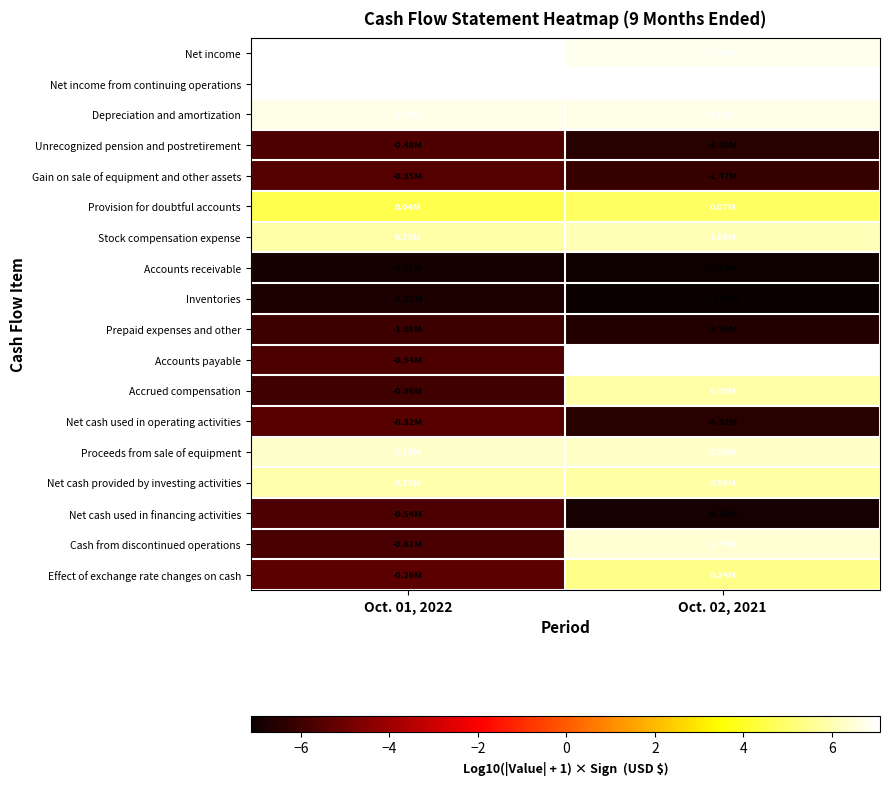

Reading left to right, what are all the values shown in this chart?

Net income: Oct. 01, 2022=7.1	Oct. 02, 2021=6.9
Net income from continuing operations: Oct. 01, 2022=7.0	Oct. 02, 2021=7.1
Depreciation and amortization: Oct. 01, 2022=6.7	Oct. 02, 2021=6.7
Unrecognized pension and postretirement: Oct. 01, 2022=-5.7	Oct. 02, 2021=-6.5
Gain on sale of equipment and other assets: Oct. 01, 2022=-5.5	Oct. 02, 2021=-6.2
Provision for doubtful accounts: Oct. 01, 2022=4.5	Oct. 02, 2021=4.9
Stock compensation expense: Oct. 01, 2022=5.8	Oct. 02, 2021=6.0
Accounts receivable: Oct. 01, 2022=-6.9	Oct. 02, 2021=-7.0
Inventories: Oct. 01, 2022=-6.7	Oct. 02, 2021=-7.1
Prepaid expenses and other: Oct. 01, 2022=-6.0	Oct. 02, 2021=-6.6
Accounts payable: Oct. 01, 2022=-5.7	Oct. 02, 2021=7.0
Accrued compensation: Oct. 01, 2022=-6.0	Oct. 02, 2021=5.8
Net cash used in operating activities: Oct. 01, 2022=-5.5	Oct. 02, 2021=-6.5
Proceeds from sale of equipment: Oct. 01, 2022=6.3	Oct. 02, 2021=6.3
Net cash provided by investing activities: Oct. 01, 2022=5.9	Oct. 02, 2021=5.8
Net cash used in financing activities: Oct. 01, 2022=-5.7	Oct. 02, 2021=-6.8
Cash from discontinued operations: Oct. 01, 2022=-5.8	Oct. 02, 2021=6.4
Effect of exchange rate changes on cash: Oct. 01, 2022=-5.4	Oct. 02, 2021=5.4